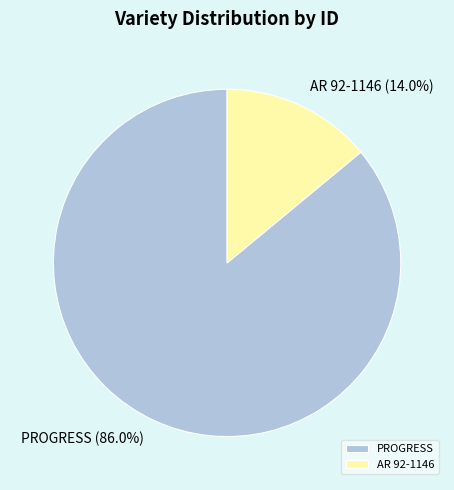

To the nearest percent, what is the difference between the AR 92-1146 and PROGRESS slice percentages?

72%